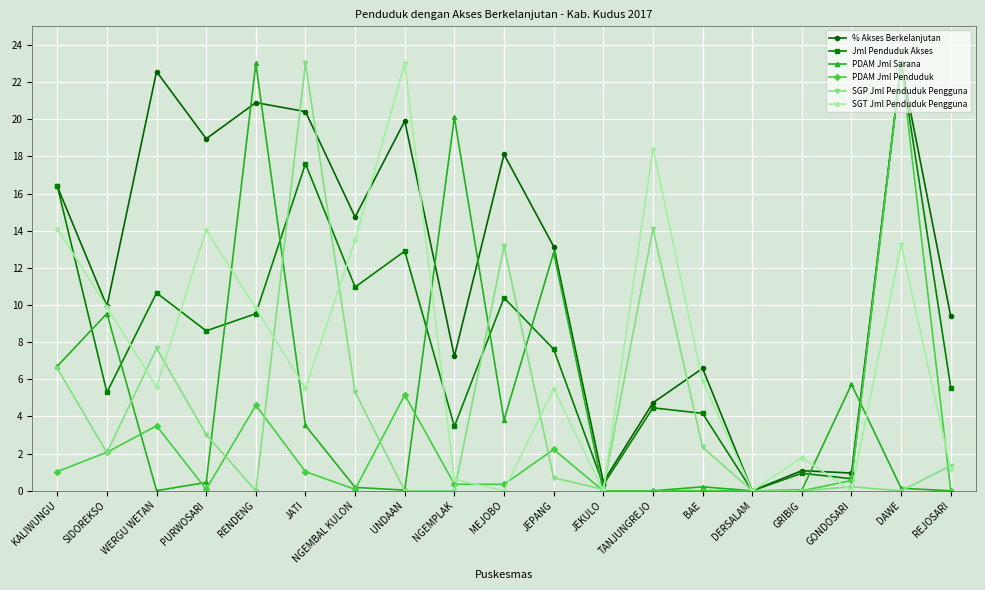

What are all the series names shown in the legend?

% Akses Berkelanjutan, Jml Penduduk Akses, PDAM Jml Sarana, PDAM Jml Penduduk, SGP Jml Penduduk Pengguna, SGT Jml Penduduk Pengguna